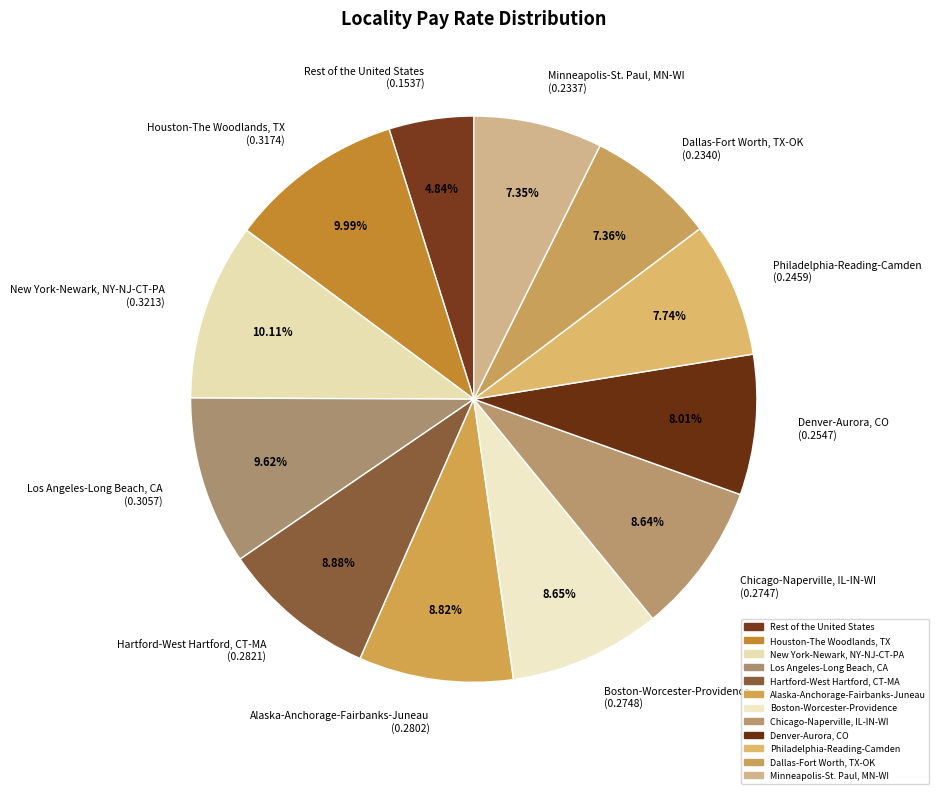

To the nearest percent, what is the combined percentage of Minneapolis-St. Paul, MN-WI and Alaska-Anchorage-Fairbanks-Juneau?

16%